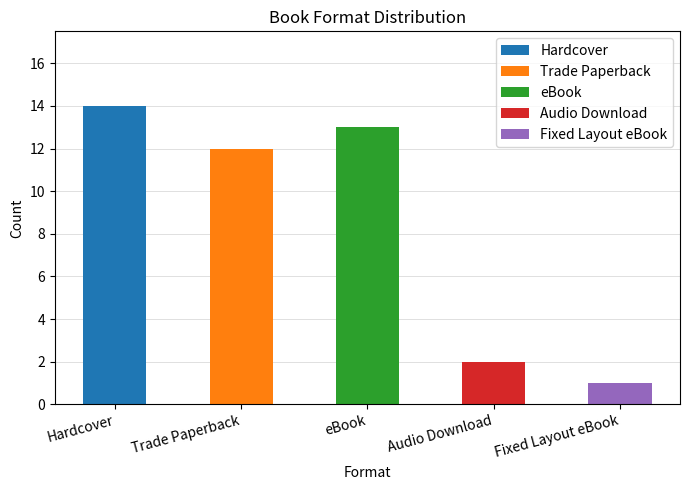

Is the value of Trade Paperback at Audio Download greater than the value of Hardcover at 11?

No